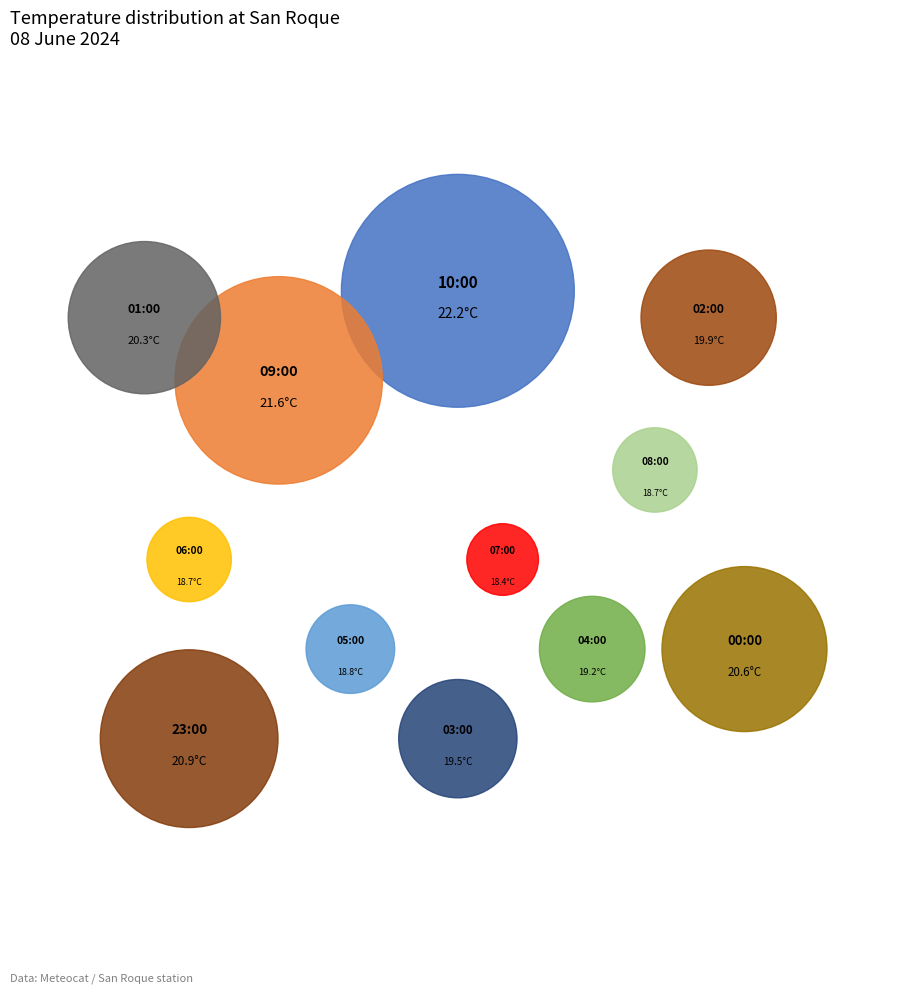

What percentage is the 05:00 slice, to the nearest percent?

8%